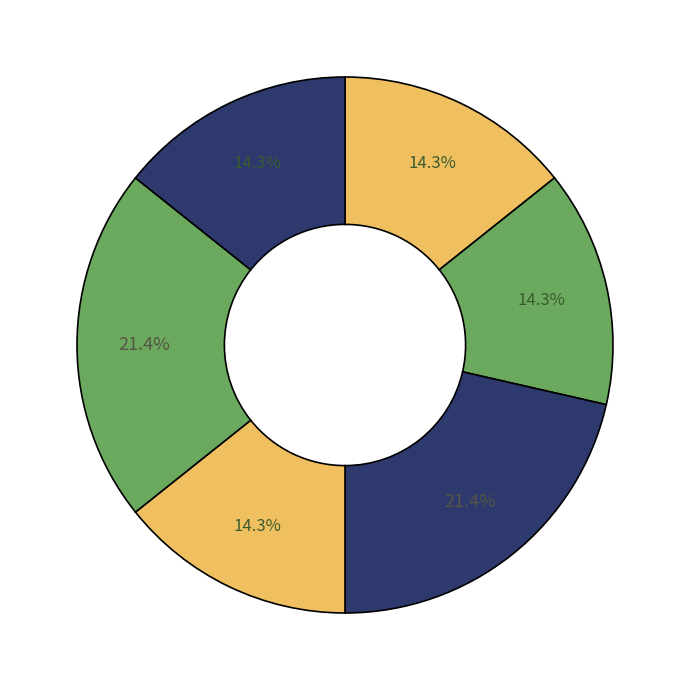

How many segments does this pie chart have?

6